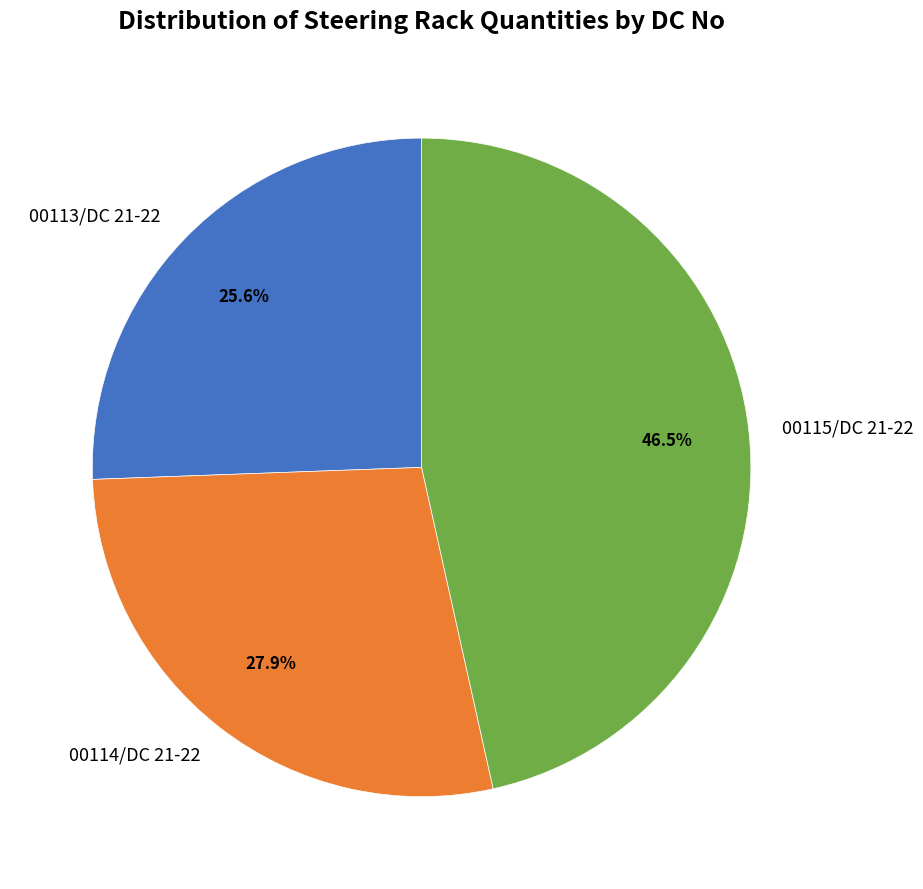

How much of the chart is everything except 00115/DC 21-22?

53.5%